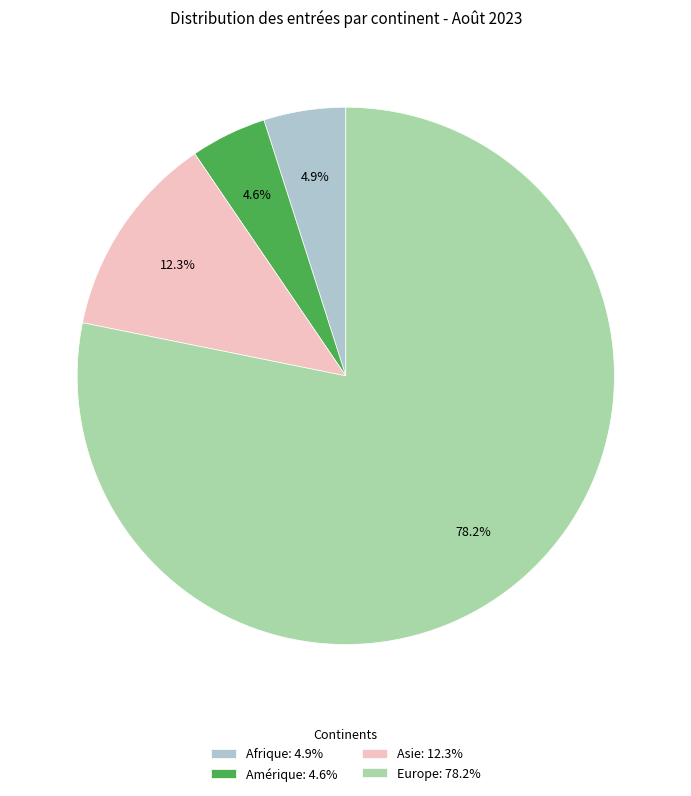

What is the largest slice in the pie chart?

Europe: 78.2%